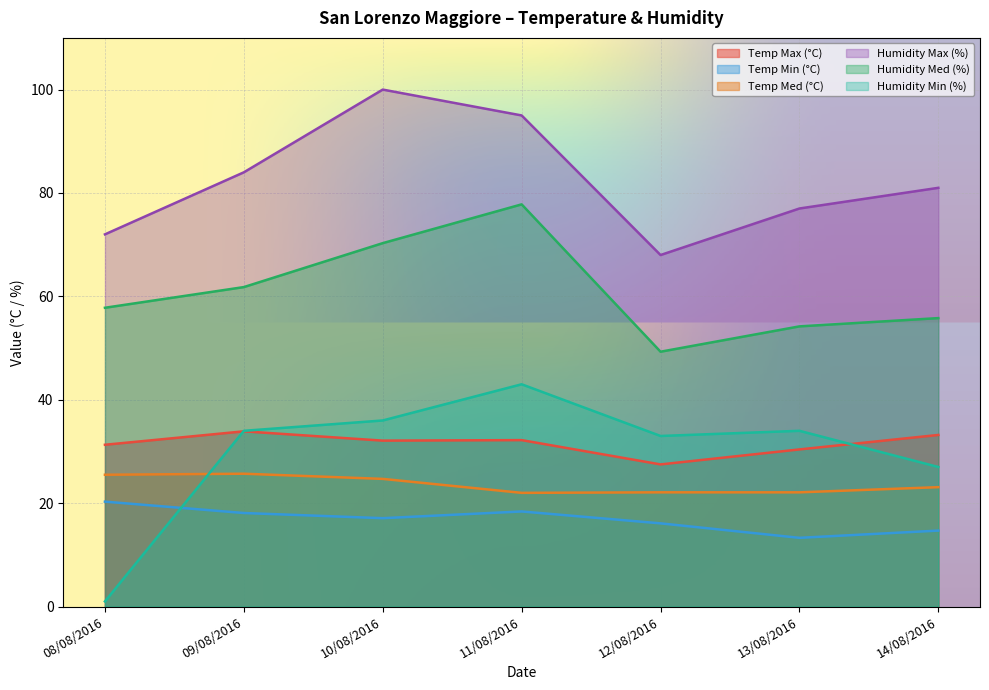

Between 13/08/2016 and 09/08/2016, which is larger?

09/08/2016